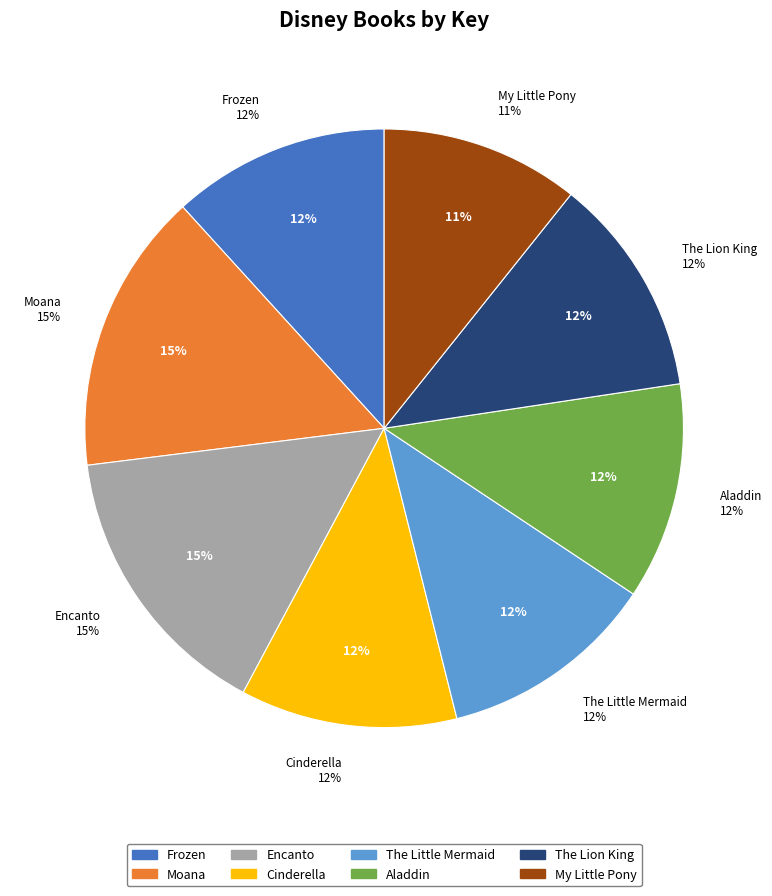

To the nearest percent, what percentage of the pie is Encanto?

15%